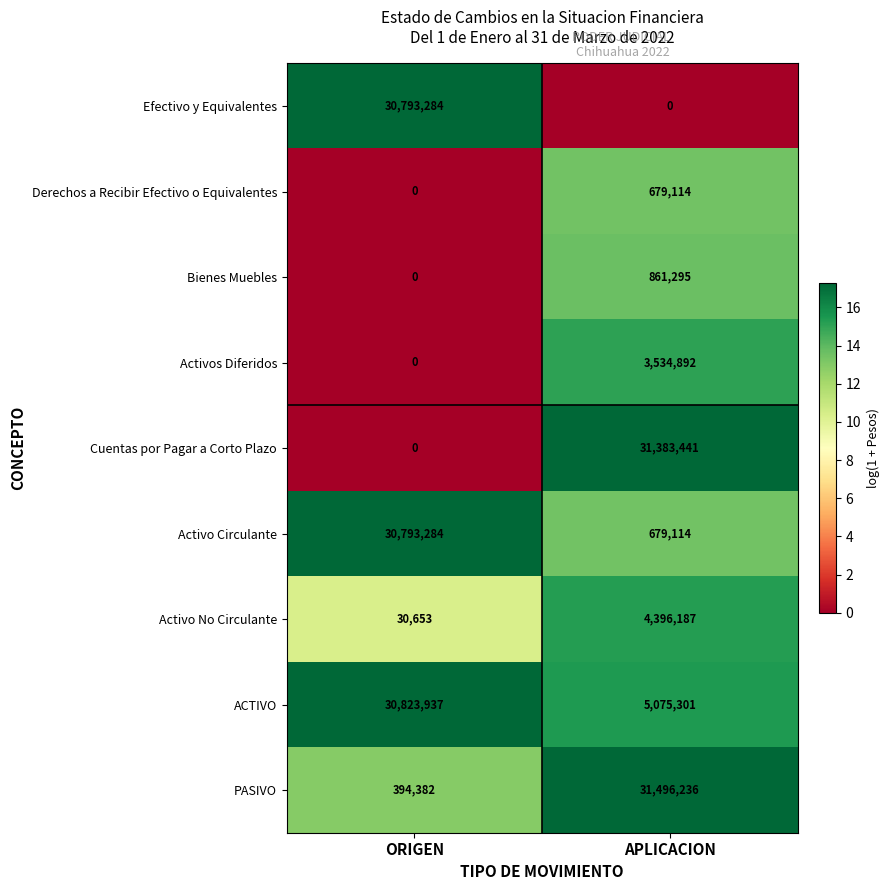

At which label does Cuentas por Pagar a Corto Plazo reach its minimum?

ORIGEN